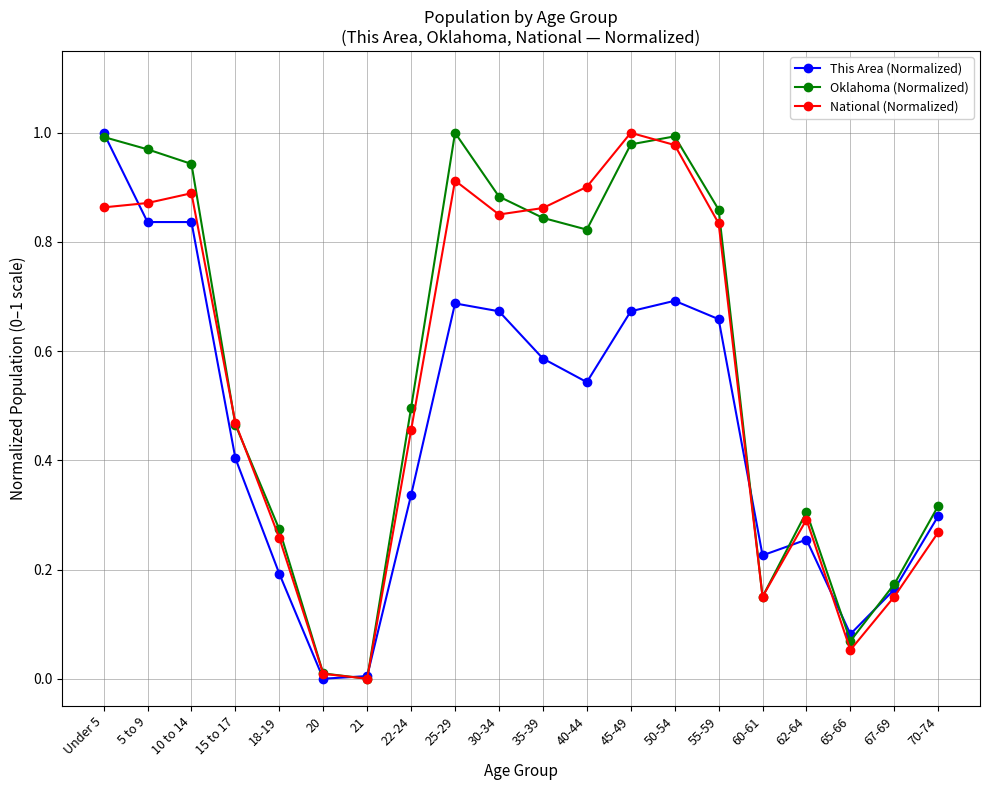

Which category has the highest value in the This Area (Normalized) series?

Under 5